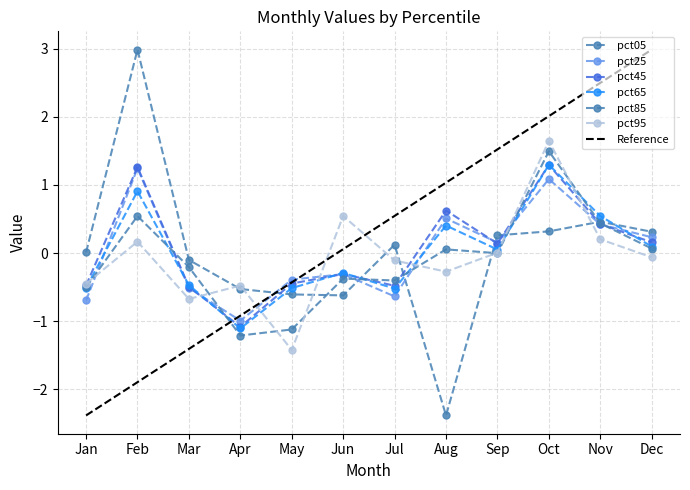

How many lines are shown in the chart?

6